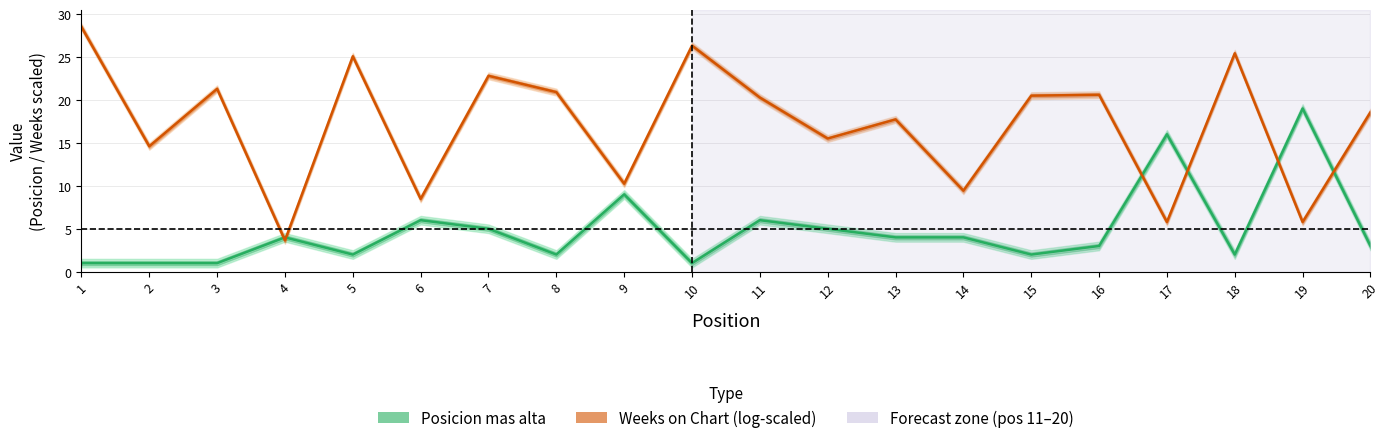

At 13, list the series in order from smallest to largest.

Posicion mas alta, Weeks on Chart (log-scaled)